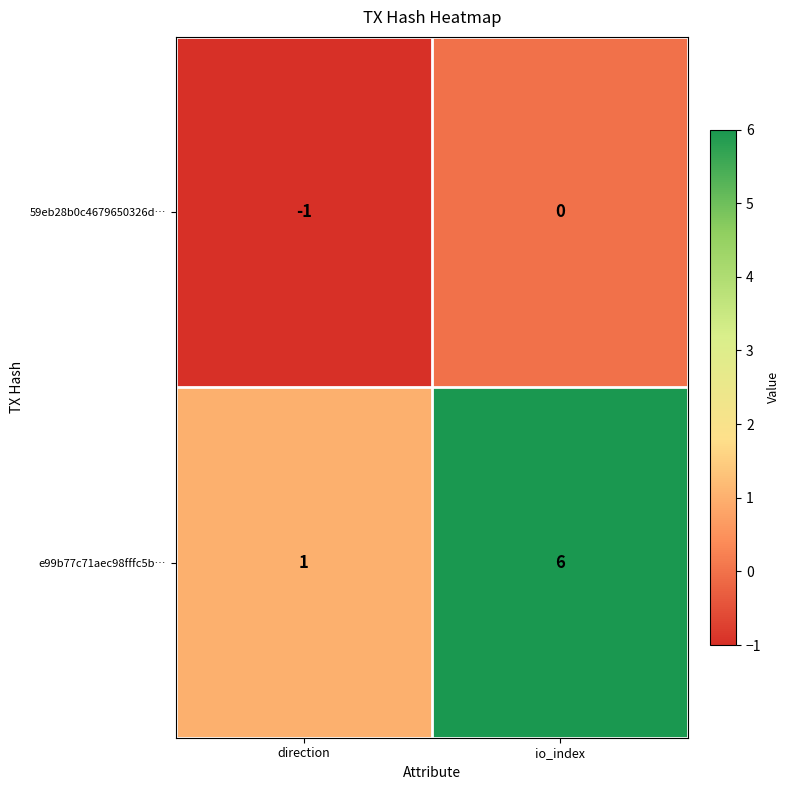

At which label is 59eb28b0c4679650326d… closest to 0?

io_index